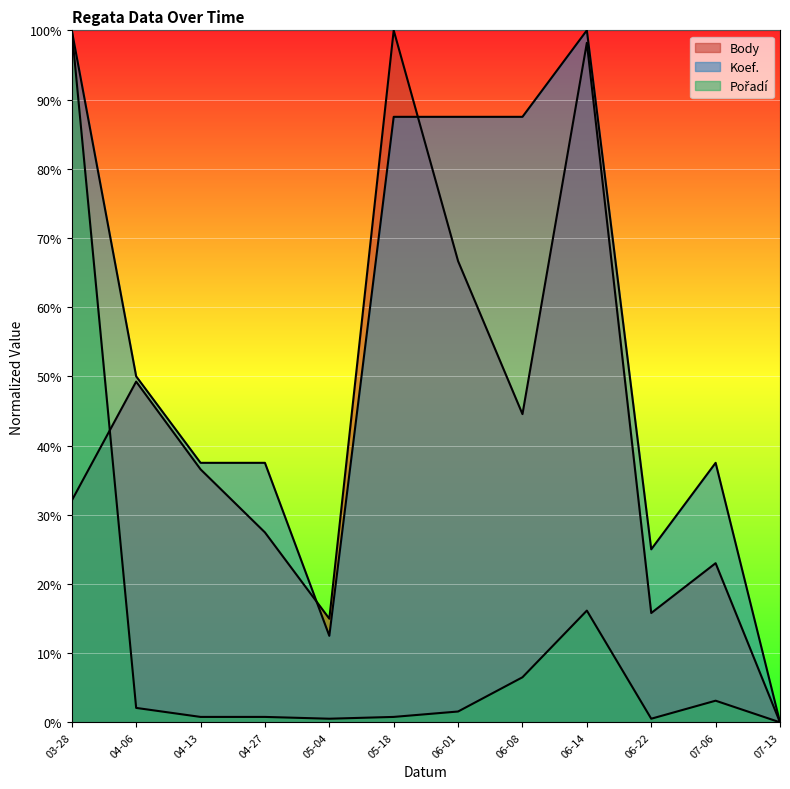

What is the total value across all series at 05-04?

28.0